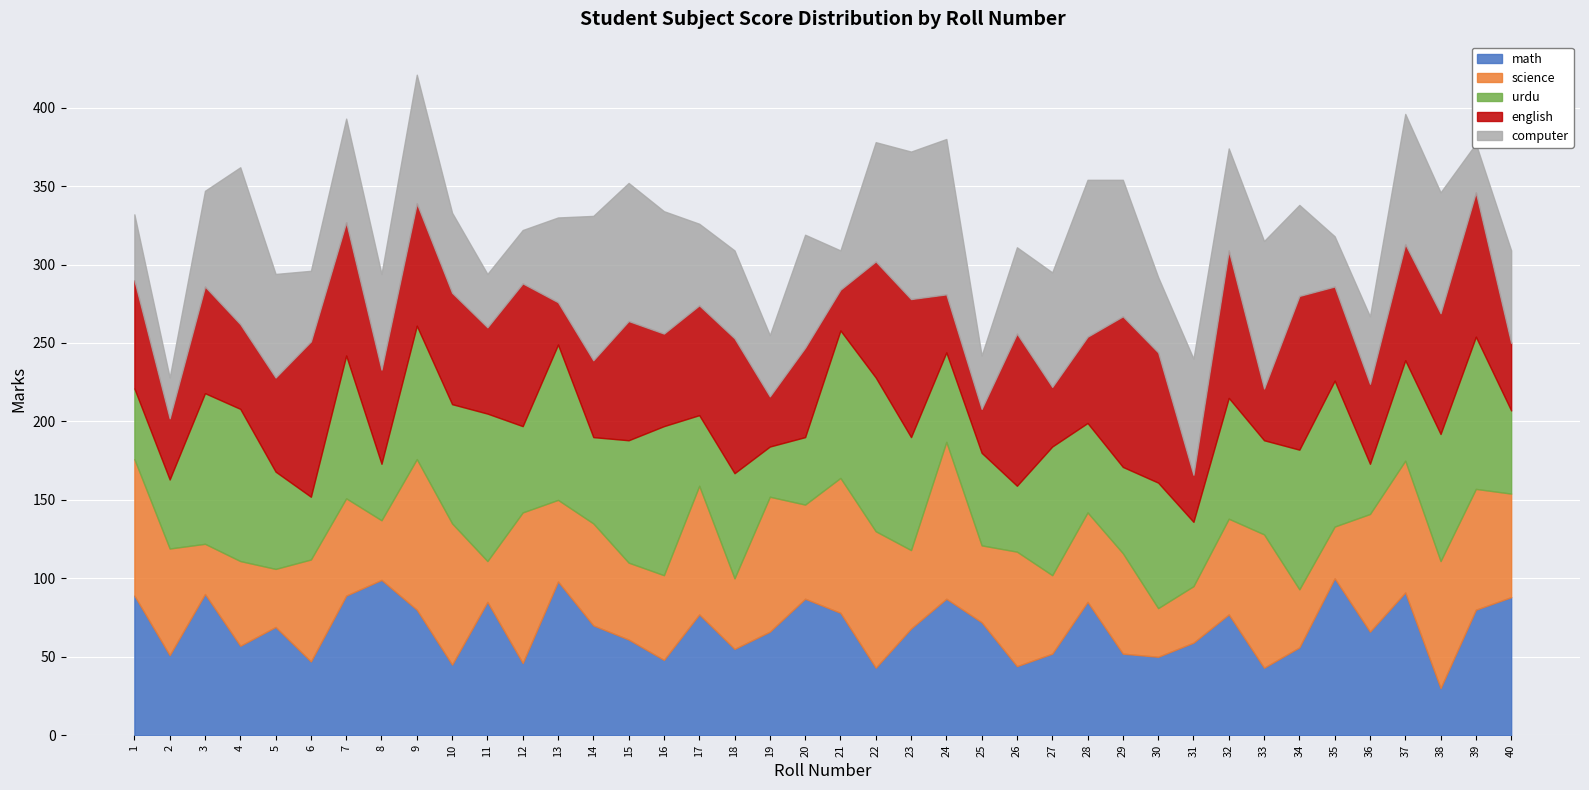

Reading left to right, transcribe all the data shown in this chart.

math: 1=89	2=51	3=90	4=57	5=69	6=47	7=89	8=99	9=80	10=45	11=85	12=46	13=98	14=70	15=61	16=48	17=77	18=55	19=66	20=87	21=78	22=43	23=68	24=87	25=72	26=44	27=52	28=85	29=52	30=50	31=59	32=77	33=43	34=56	35=100	36=66	37=91	38=30	39=80	40=88
science: 1=87	2=68	3=32	4=54	5=37	6=65	7=62	8=38	9=96	10=90	11=26	12=96	13=52	14=65	15=49	16=54	17=82	18=45	19=86	20=60	21=86	22=87	23=50	24=100	25=49	26=73	27=50	28=57	29=64	30=31	31=36	32=61	33=85	34=37	35=33	36=75	37=84	38=81	39=77	40=66
urdu: 1=45	2=44	3=96	4=97	5=62	6=40	7=91	8=36	9=85	10=76	11=94	12=55	13=99	14=55	15=78	16=95	17=45	18=67	19=32	20=43	21=94	22=98	23=72	24=57	25=59	26=42	27=82	28=57	29=55	30=80	31=41	32=77	33=60	34=89	35=93	36=32	37=64	38=81	39=97	40=53
english: 1=69	2=39	3=68	4=54	5=60	6=99	7=85	8=60	9=78	10=71	11=55	12=91	13=27	14=49	15=76	16=59	17=70	18=86	19=32	20=57	21=26	22=74	23=88	24=37	25=28	26=97	27=38	28=55	29=96	30=83	31=30	32=94	33=33	34=98	35=60	36=51	37=74	38=77	39=92	40=43
computer: 1=42	2=26	3=61	4=100	5=66	6=45	7=66	8=61	9=82	10=51	11=34	12=34	13=54	14=92	15=88	16=78	17=52	18=56	19=39	20=72	21=25	22=76	23=94	24=99	25=34	26=55	27=73	28=100	29=87	30=48	31=74	32=65	33=94	34=58	35=32	36=43	37=83	38=77	39=31	40=59